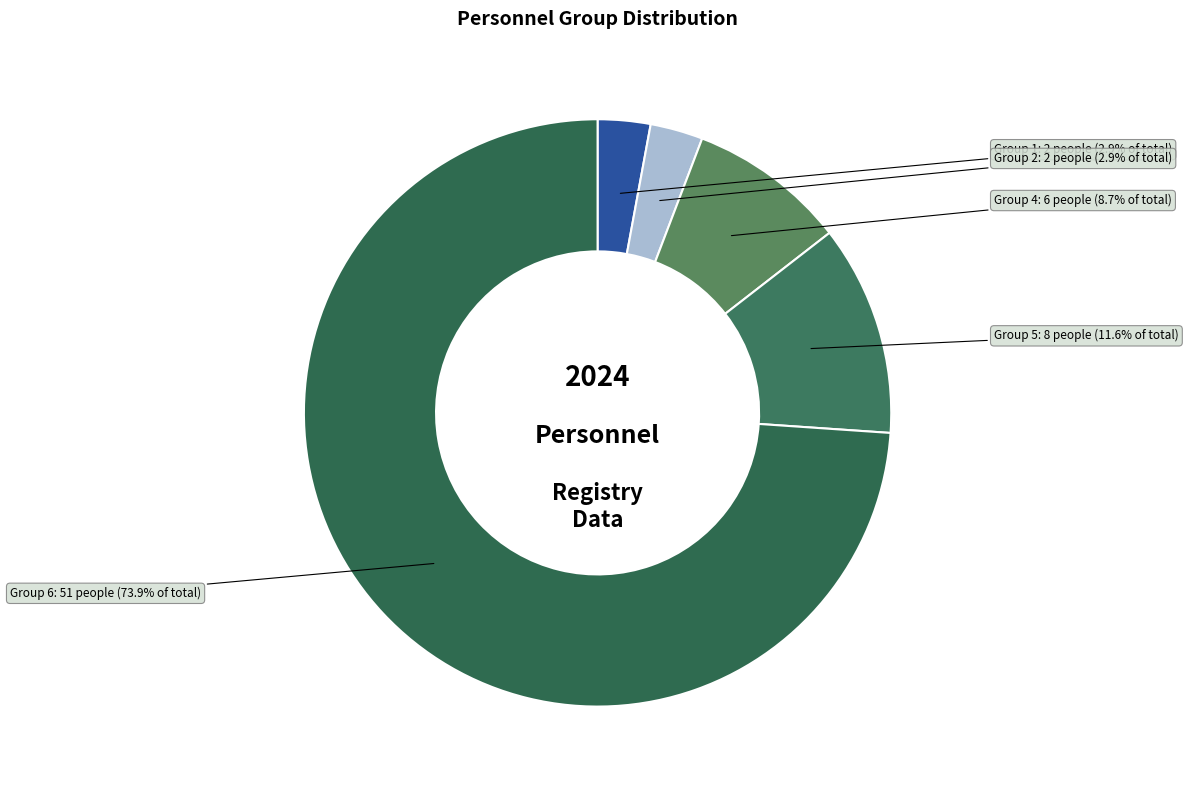

How much of the chart is everything except Group 2?

97.1%